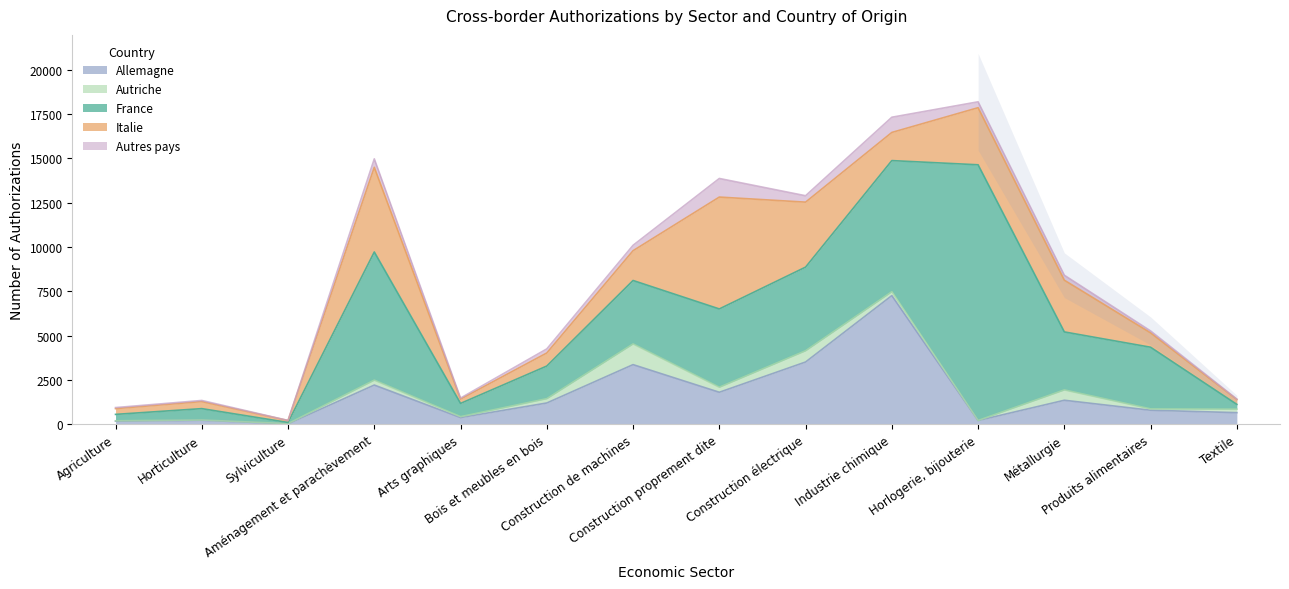

Which series has the largest total across all categories?

France